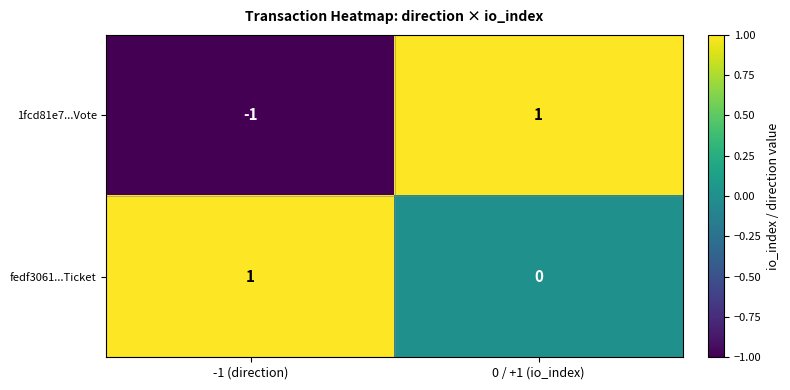

Which series has the largest total across all categories?

fedf3061...Ticket